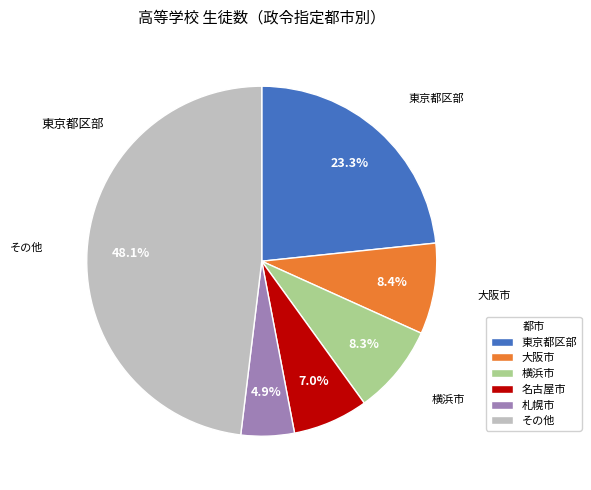

Is 大阪市 the majority of the pie?

No